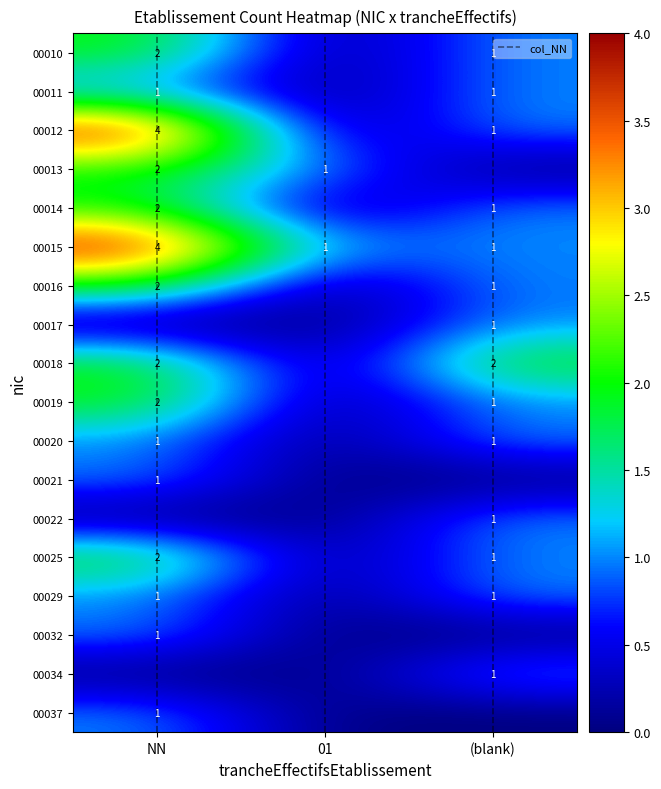

Is it true that 00020 equals 2 at (blank)?

False